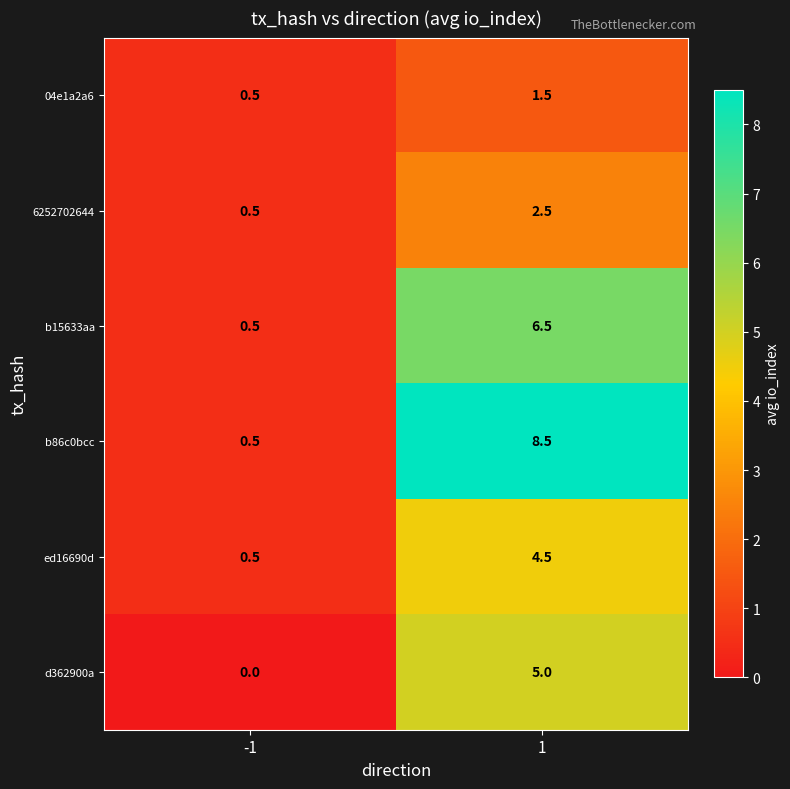

Rank the series by their maximum value, from highest to lowest.

b86c0bcc, b15633aa, d362900a, ed16690d, 6252702644, 04e1a2a6